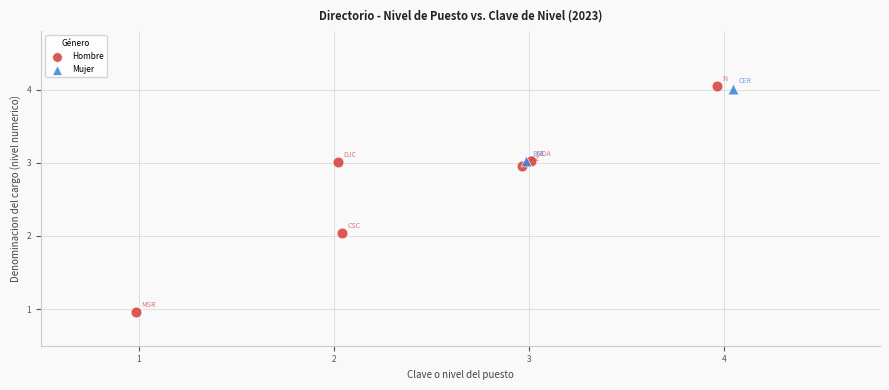

What are all the series names shown in the legend?

Hombre, Mujer